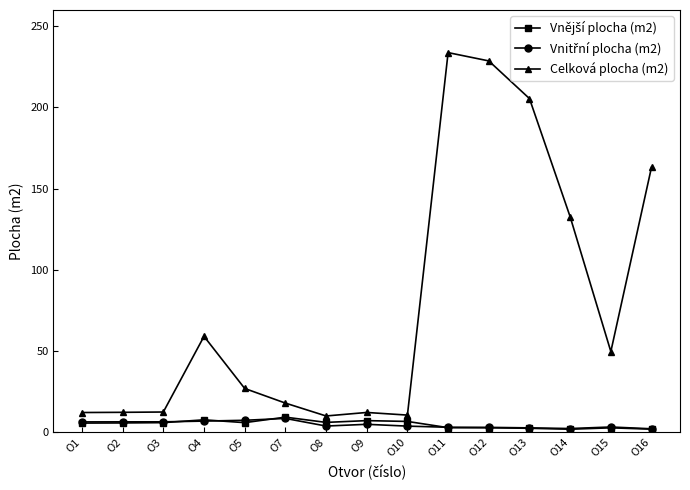

What is the highest value of the Celková plocha (m2) series?

233.8